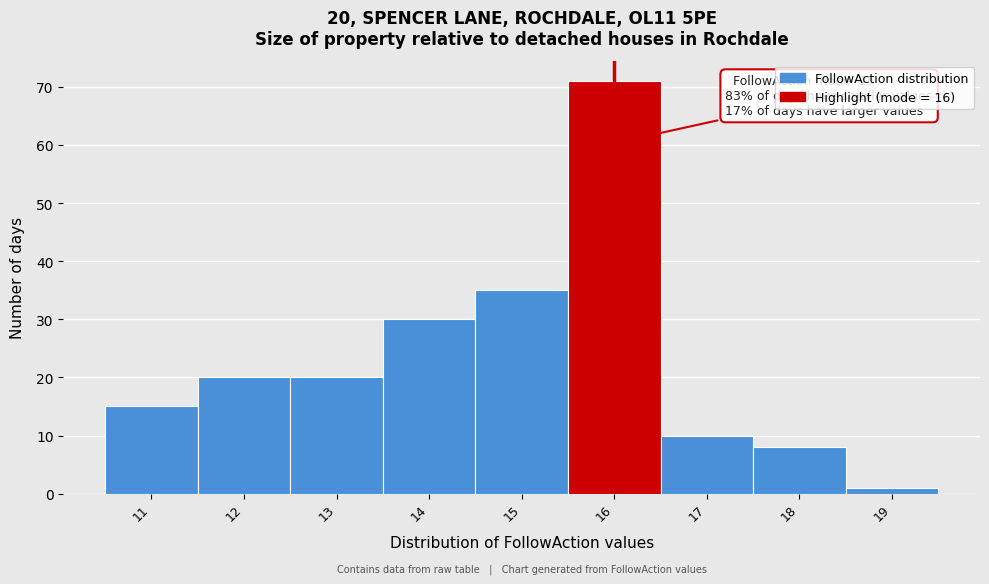

Over which range of the x-axis is the bar tallest?

15.5 to 16.5